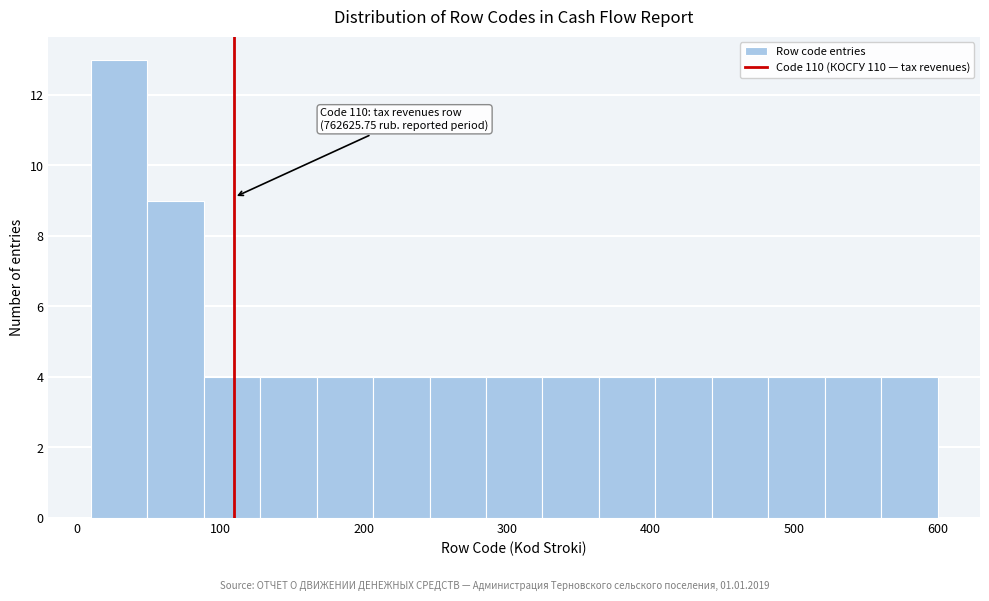

Read against the x-axis, roughly where is the centre of the tallest bar?

30